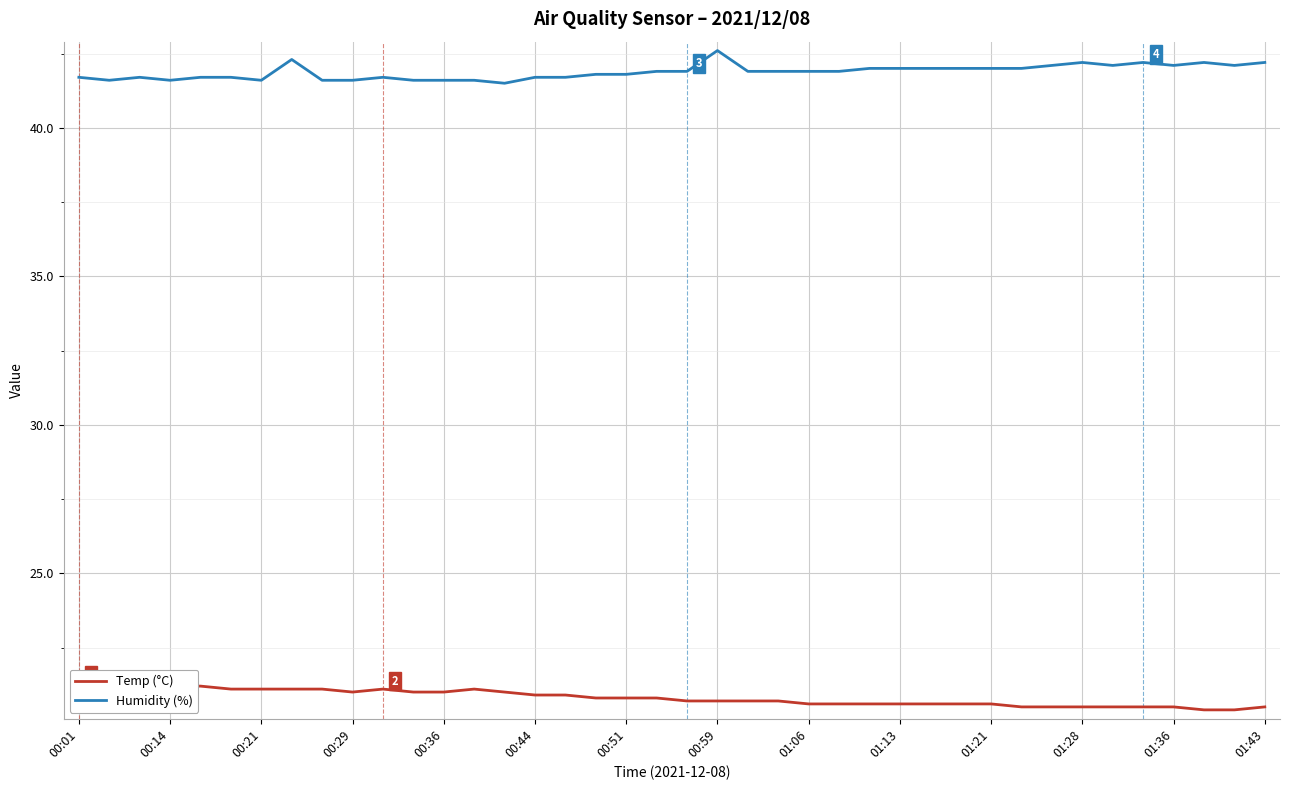

Is it true that Humidity (%) equals 12.6 at 00:21?

False